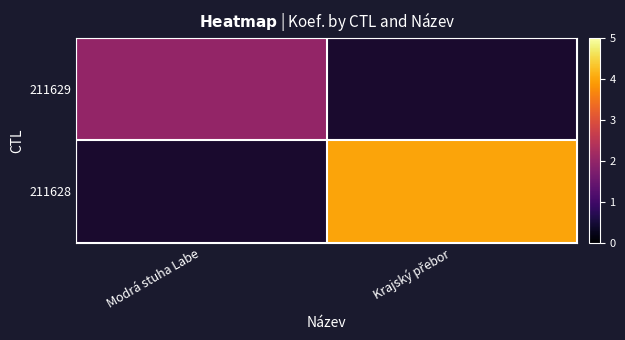

True or false: 211629 has a value of 2.0 at Modrá stuha Labe.

True